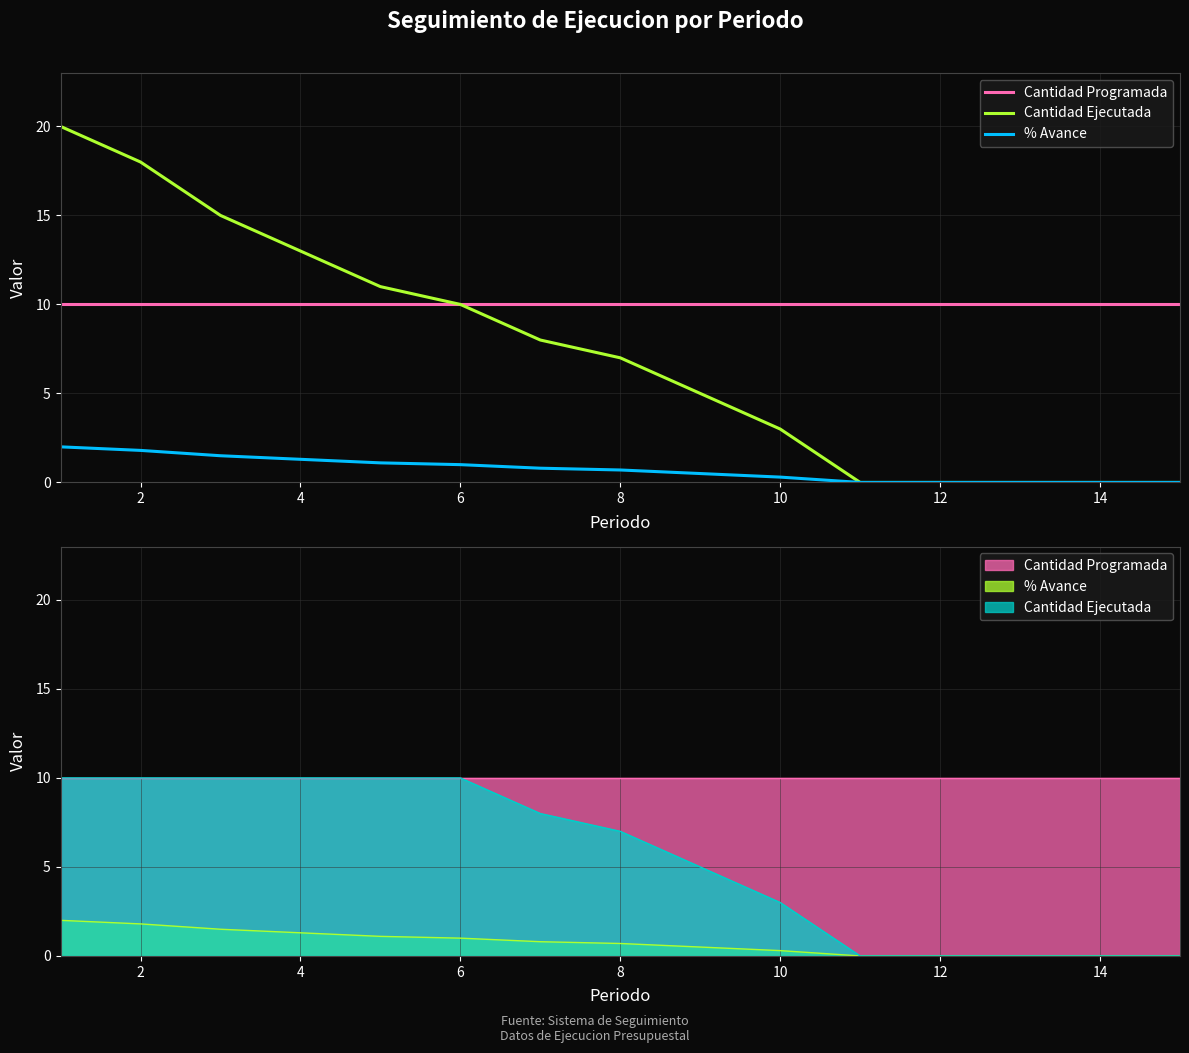

Rank the series by their maximum value, from highest to lowest.

Cantidad Ejecutada, Cantidad Programada, % Avance